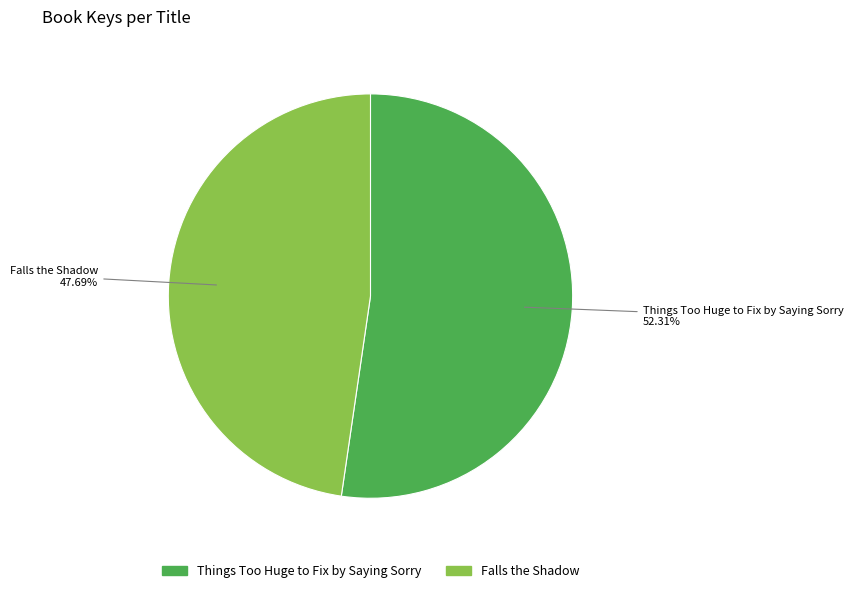

Between Falls the Shadow and Things Too Huge to Fix by Saying Sorry, which is larger?

Things Too Huge to Fix by Saying Sorry